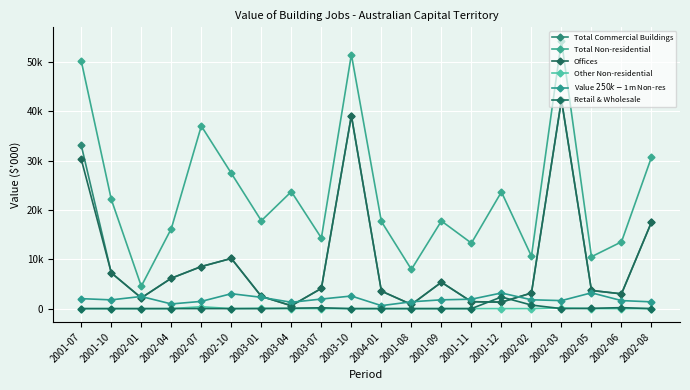

Which series has the largest total across all categories?

Total Non-residential